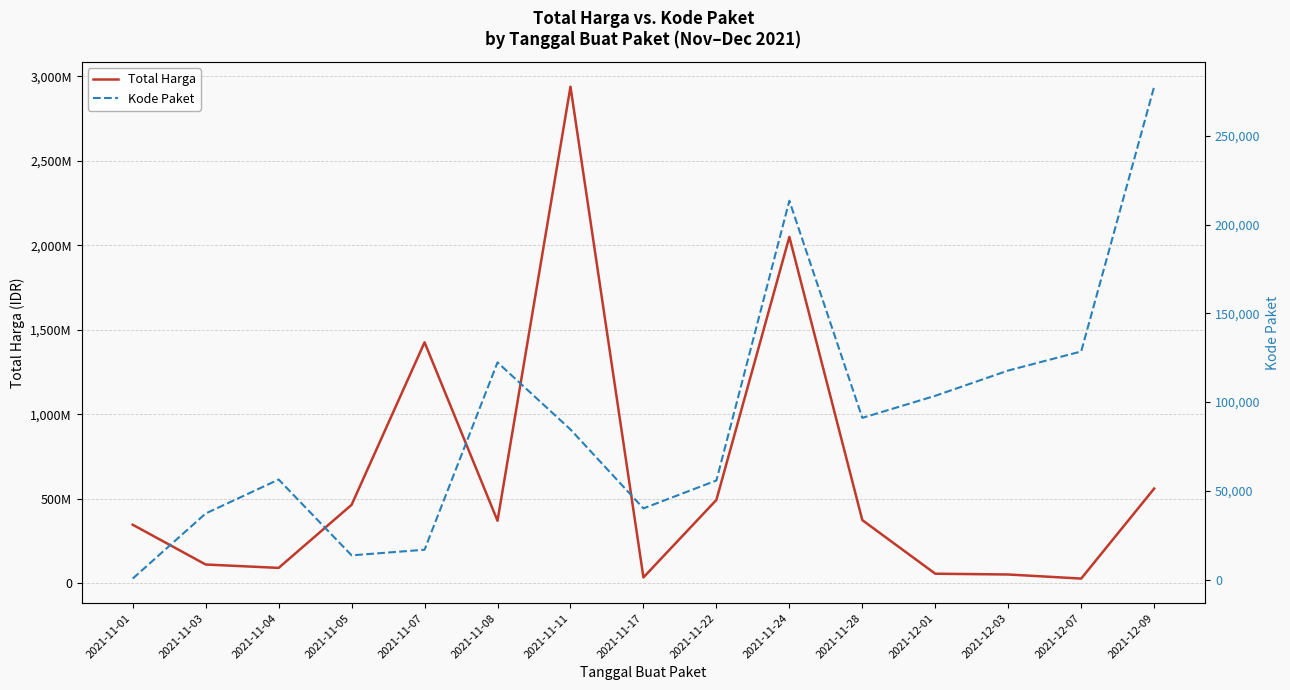

At which label does Total Harga first exceed 369566800?

2021-11-05